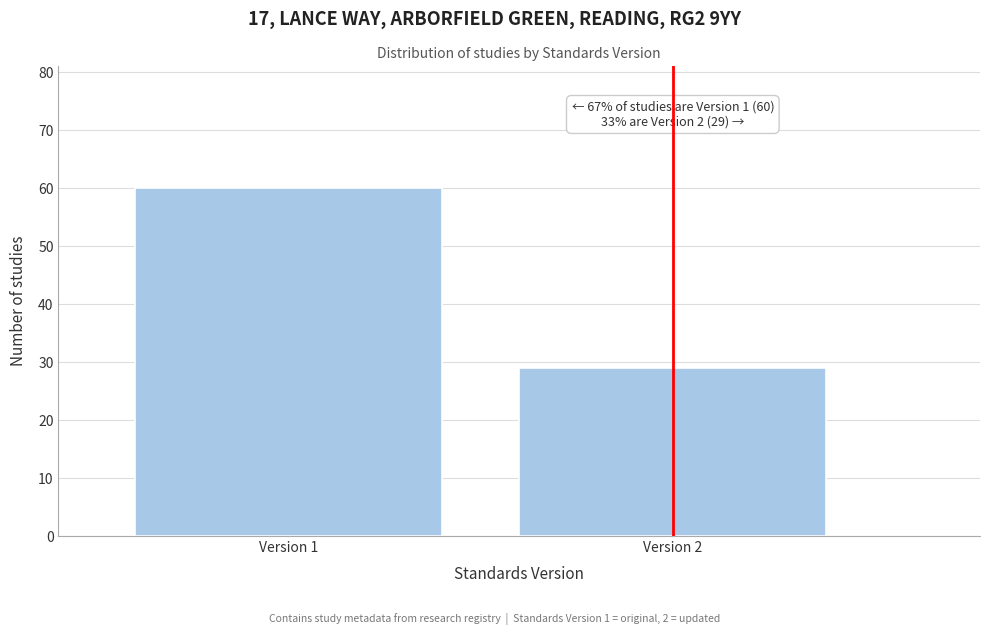

Reading right to left, extract all data points from this chart.

Version 2=29	Version 1=60